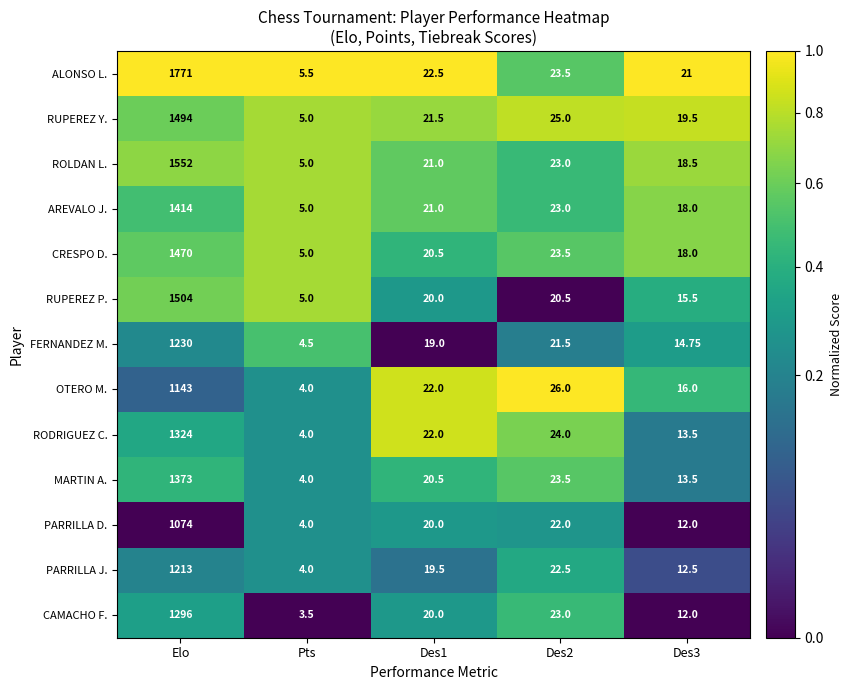

What is the greatest value displayed?

1771.0